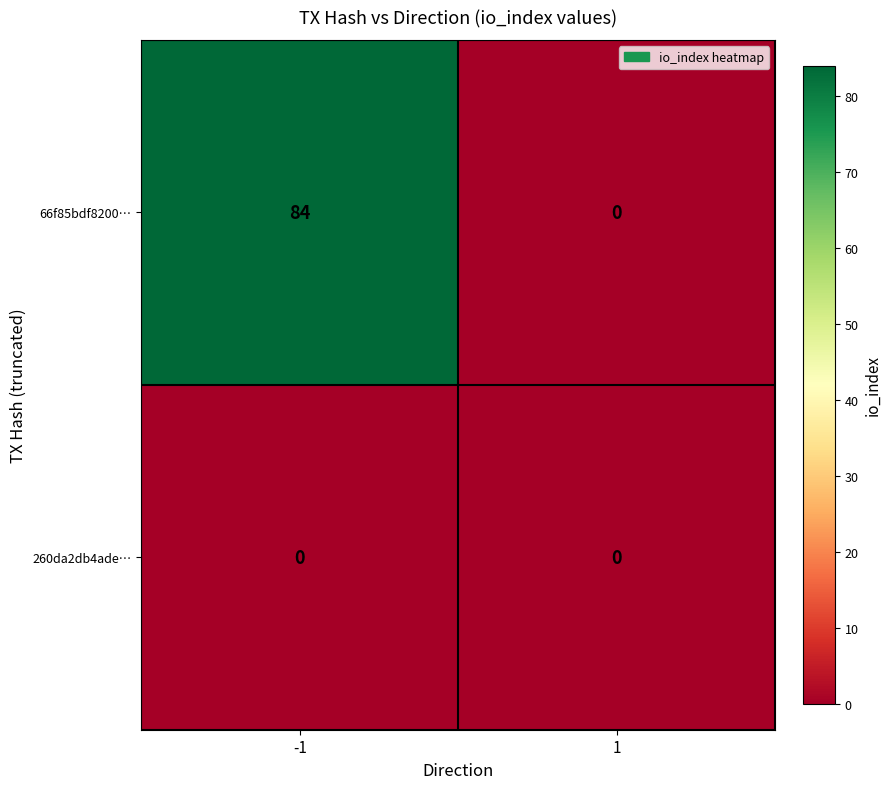

Which series changed the most between -1 and 1?

66f85bdf8200…